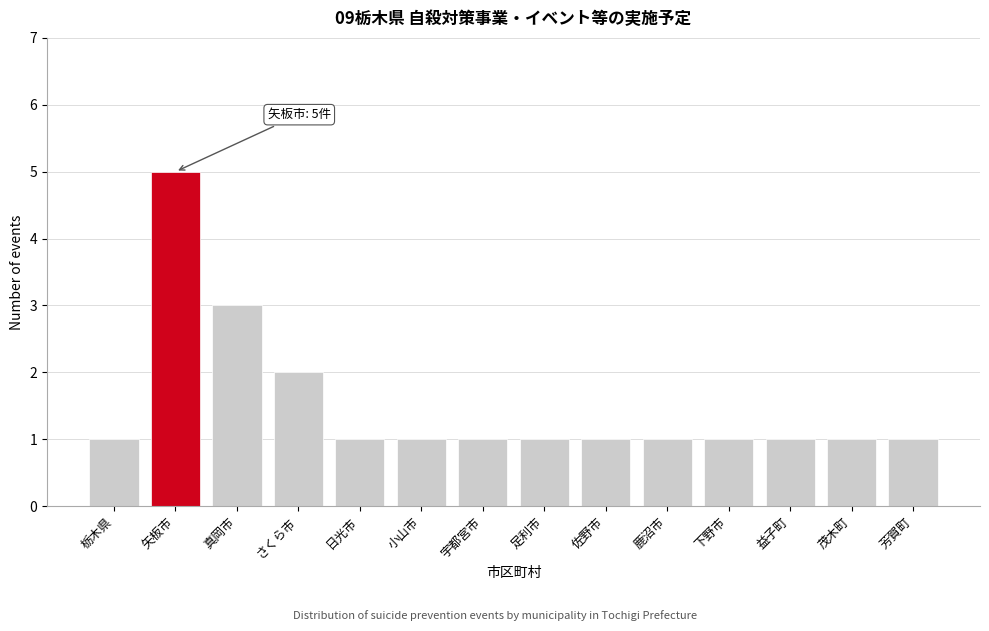

Reading left to right, list all the values displayed in this chart.

栃木県=1	矢板市=5	真岡市=3	さくら市=2	日光市=1	小山市=1	宇都宮市=1	足利市=1	佐野市=1	鹿沼市=1	下野市=1	益子町=1	茂木町=1	芳賀町=1